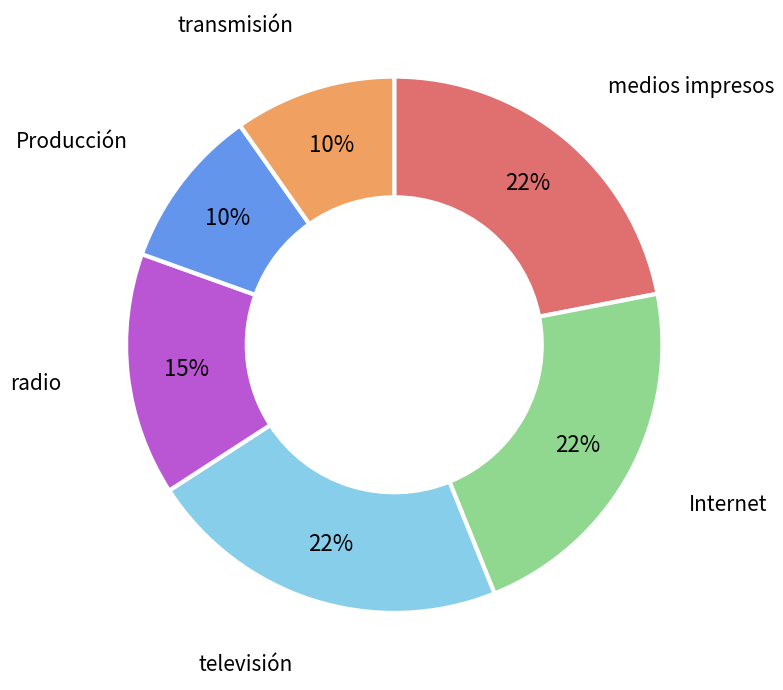

Is there a majority slice in this chart?

No